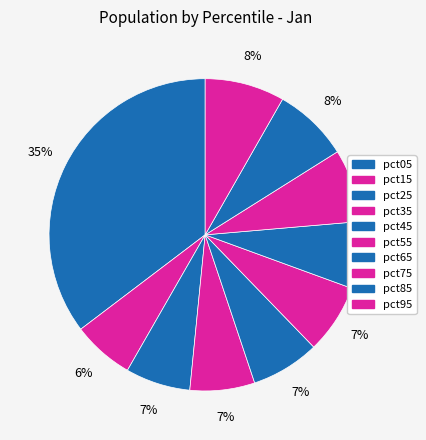

To the nearest percent, what is the average slice percentage?

10%